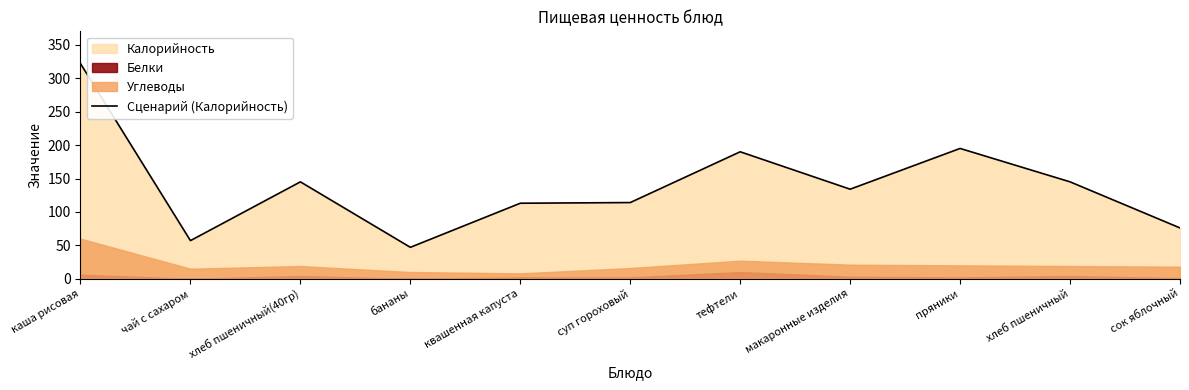

How many data points are above 134?

5